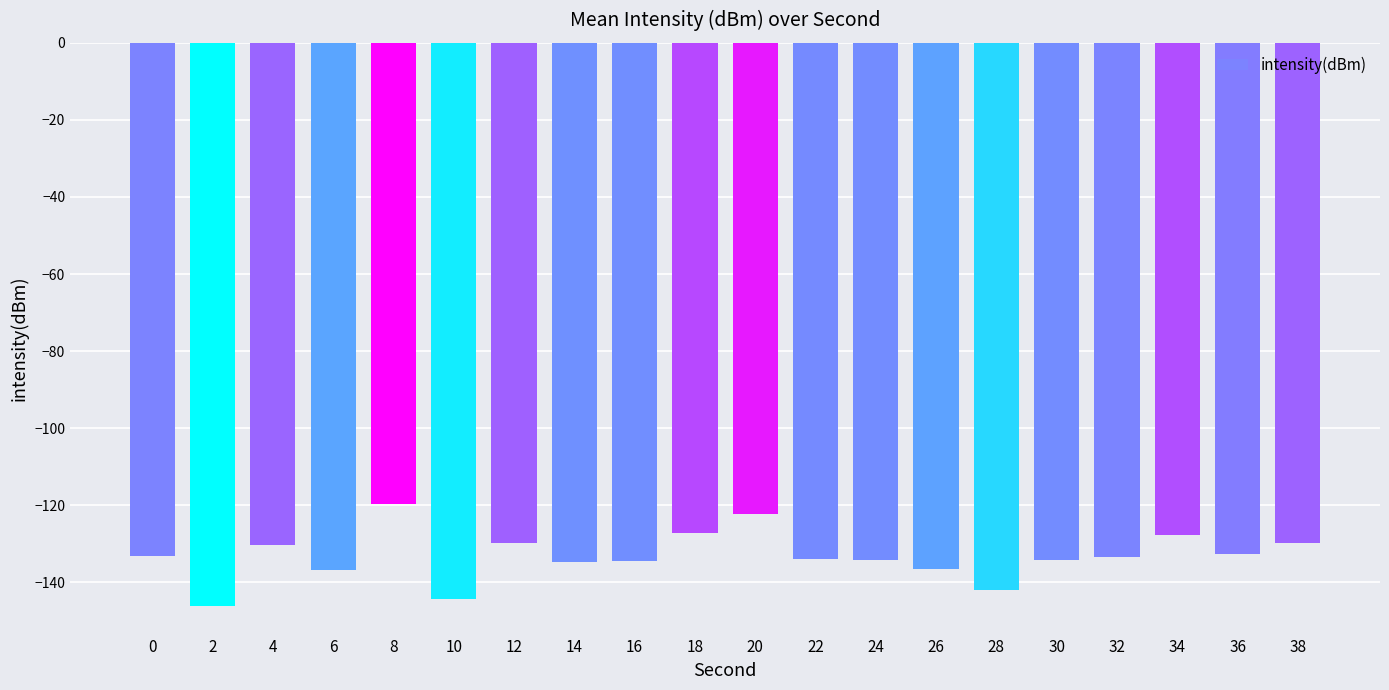

Which has a higher value, 34 or 26?

34